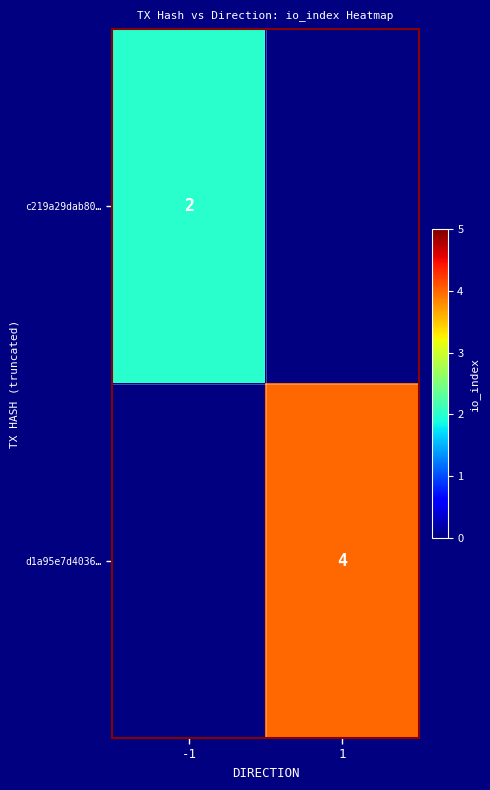

The d1a95e7d4036… series shows 5.9 at 1. True or false?

False